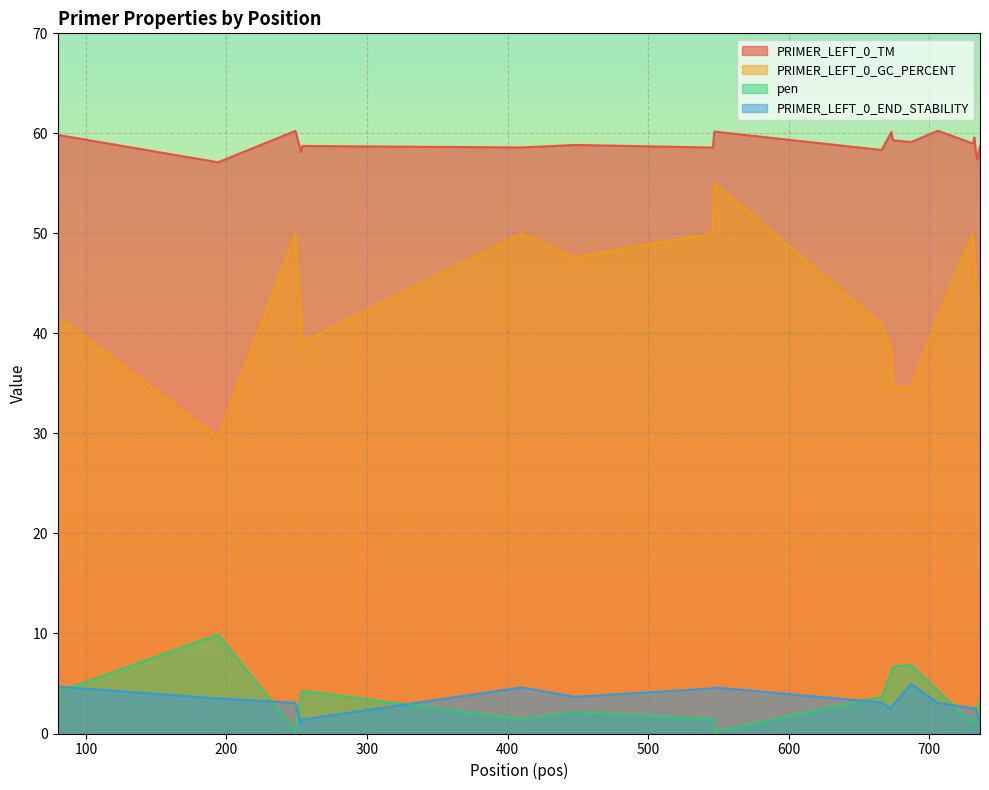

What is the approximate value of pen at 249?

0.3